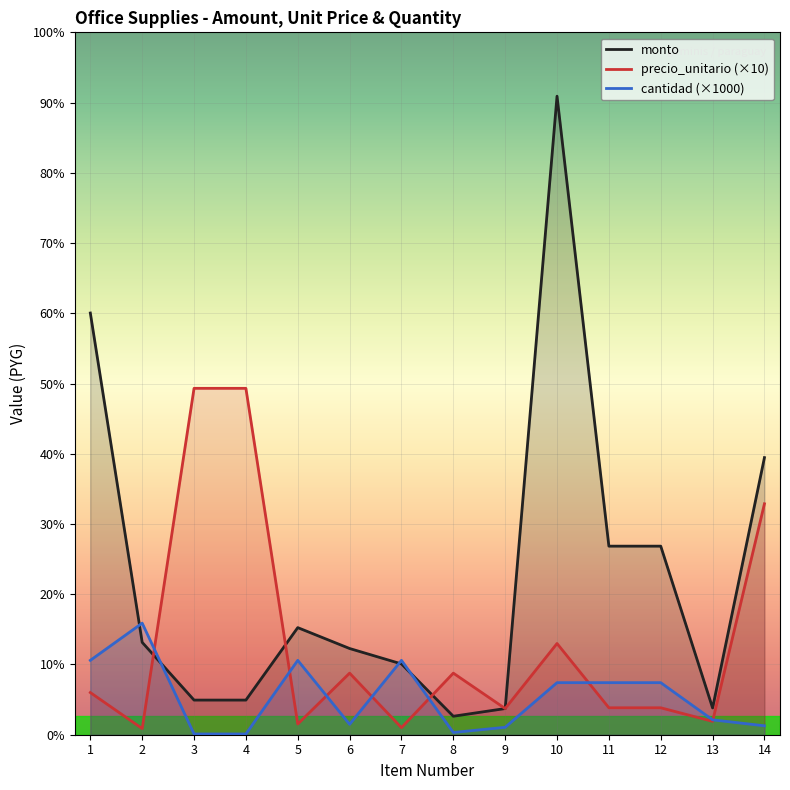

How many intersections are there between cantidad (×1000) and monto?

4